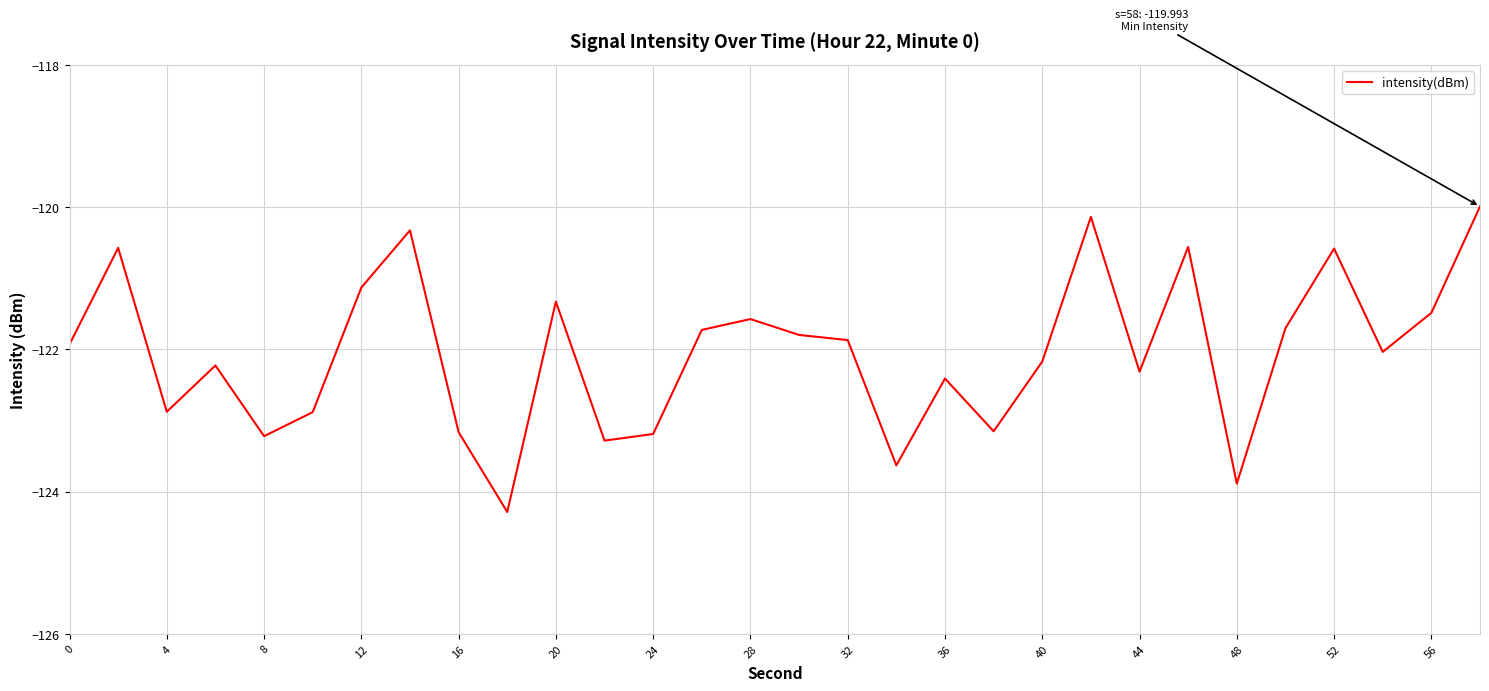

How many series are shown in this chart?

1